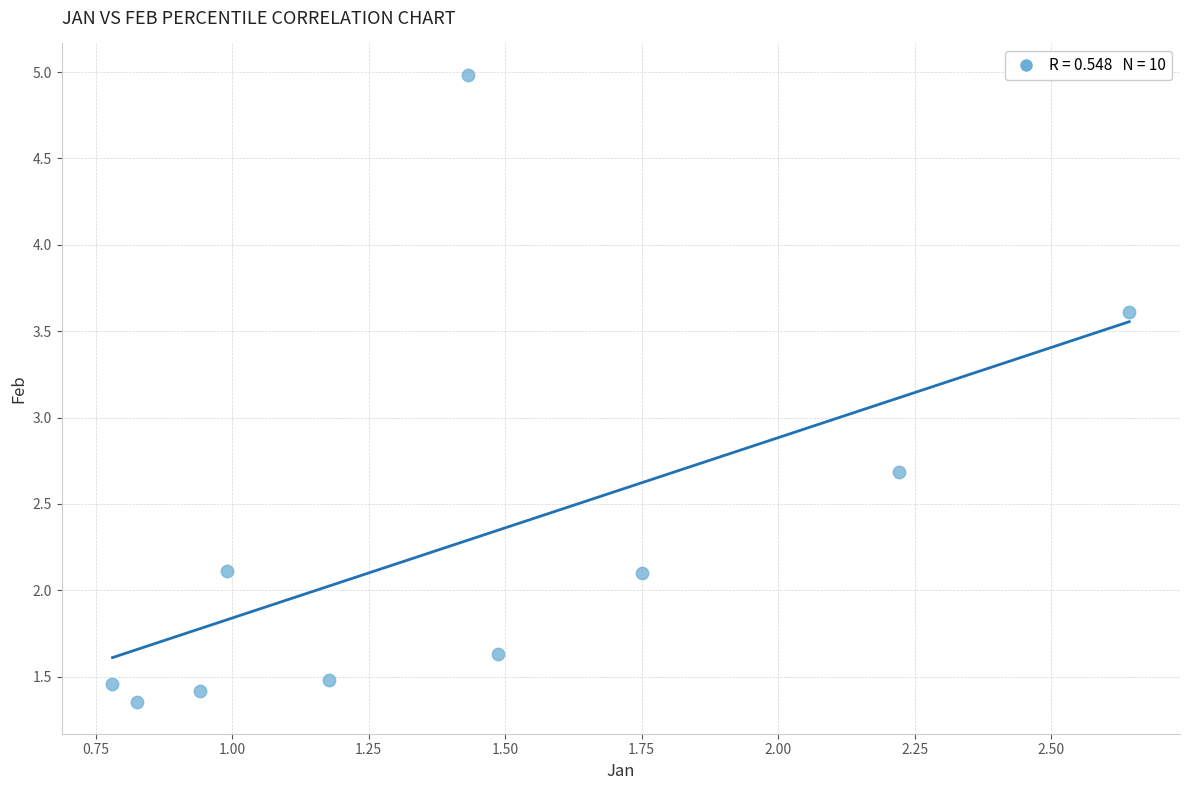

What Y value in the scatter plot is closest to 3?

2.7